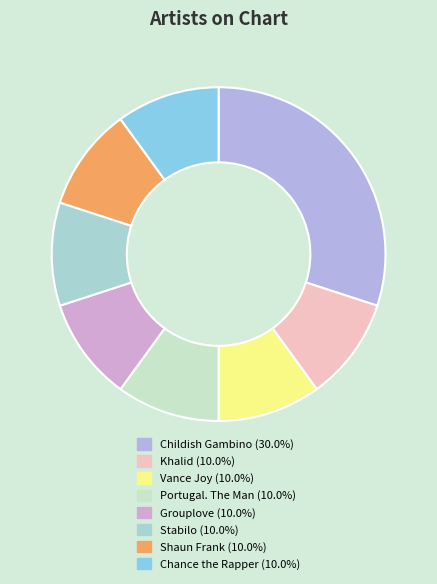

To the nearest percent, what portion does Childish Gambino represent?

30%